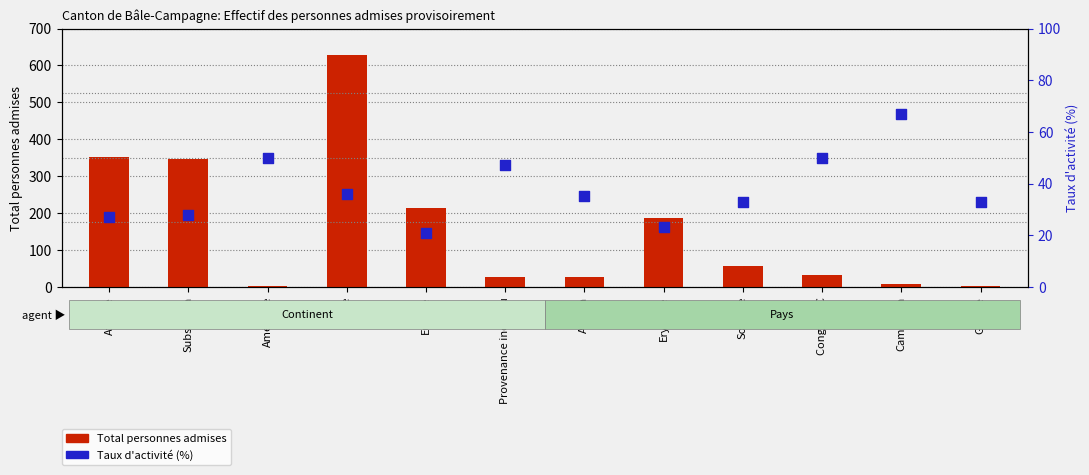

Which series reaches the minimum Y coordinate?

Total personnes admises